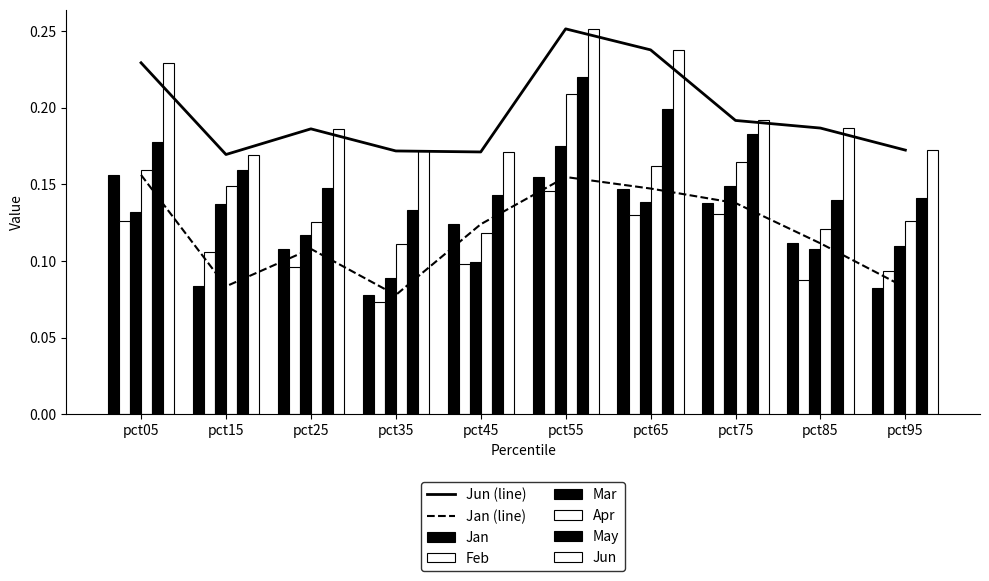

At which label does Mar reach its minimum?

pct35